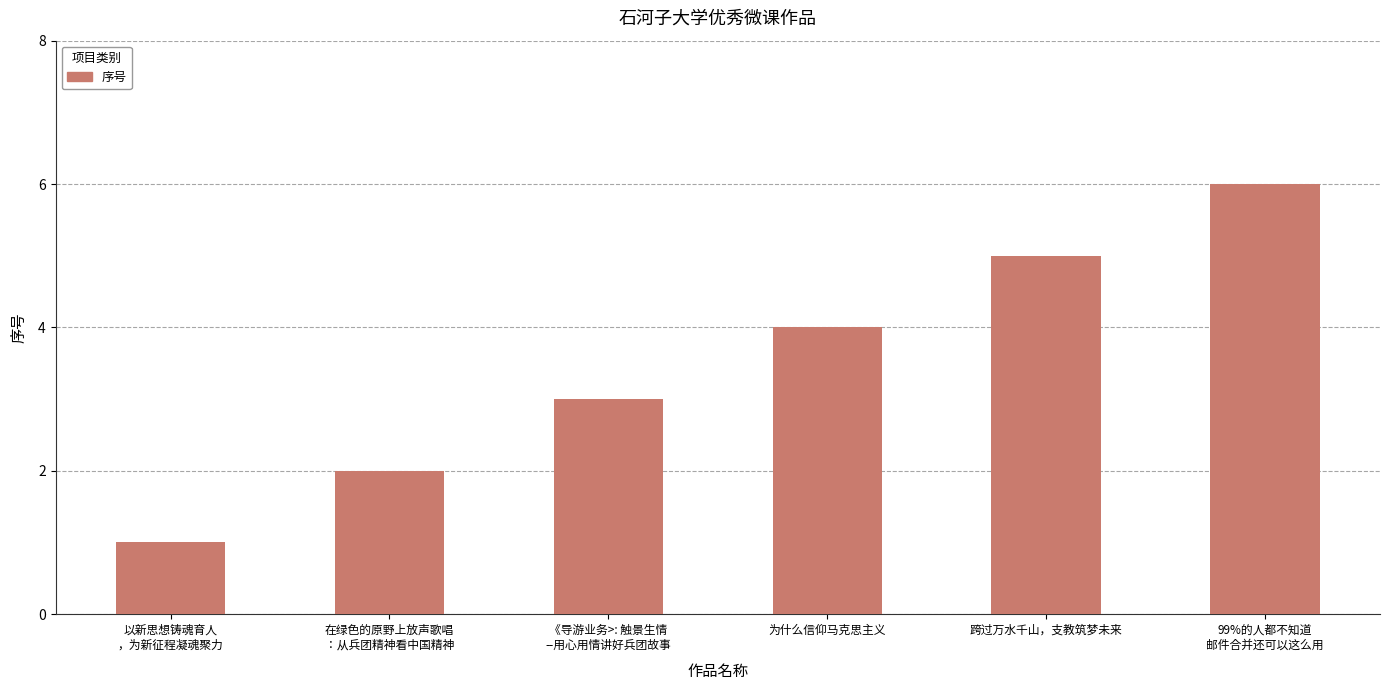

Rank the categories by value from lowest to highest.

以新思想铸魂育人
，为新征程凝魂聚力, 在绿色的原野上放声歌唱
：从兵团精神看中国精神, 《导游业务>: 触景生情
--用心用情讲好兵团故事, 为什么信仰马克思主义, 跨过万水千山，支教筑梦未来, 99%的人都不知道
邮件合并还可以这么用